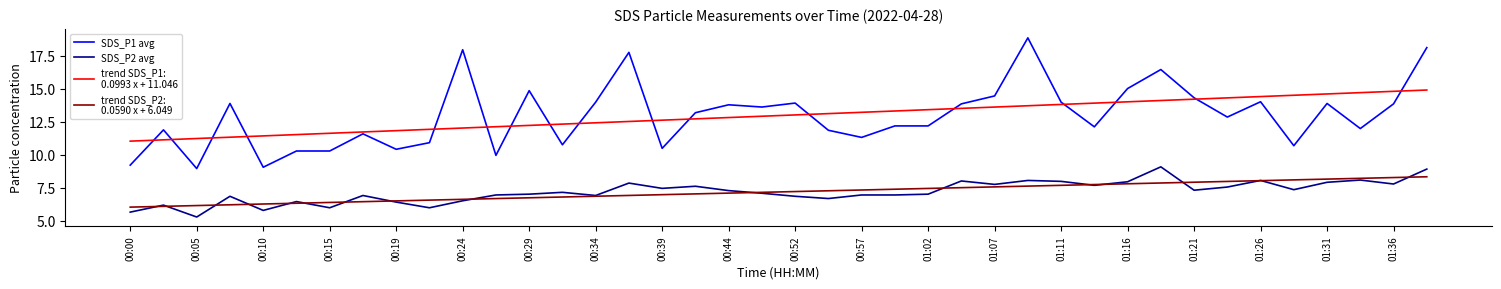

How many lines are shown in the chart?

4